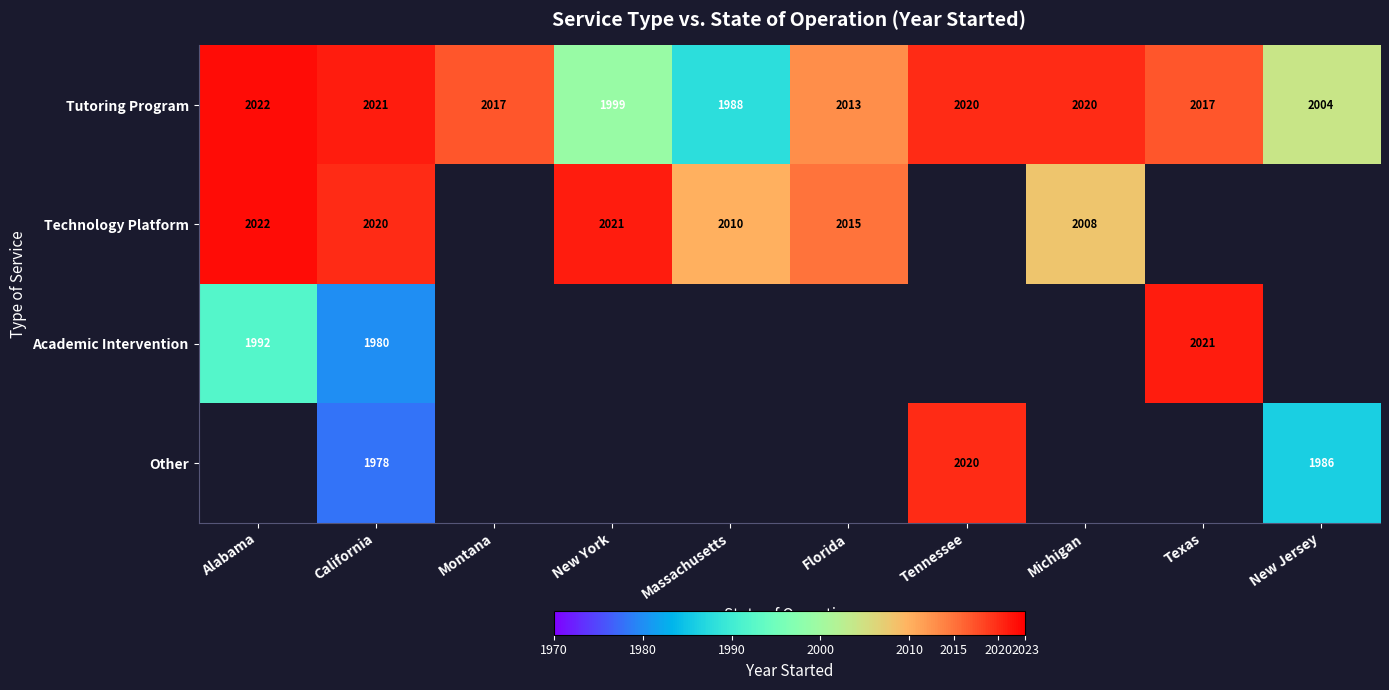

What is the greatest value displayed?

2022.0